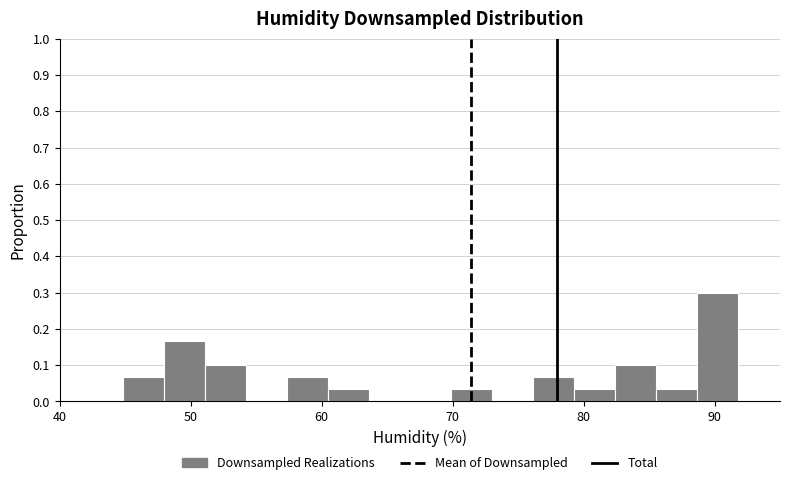

Read against the x-axis, roughly where is the centre of the tallest bar?

90